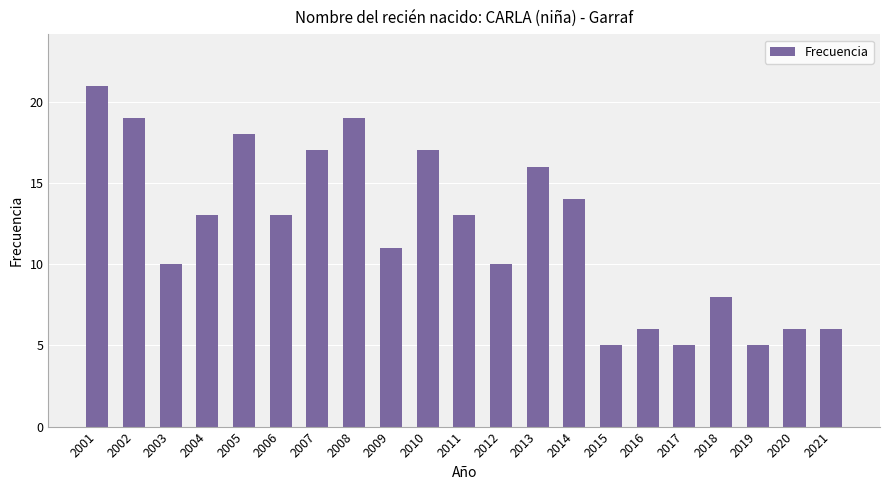

What is the sum of all values?

252